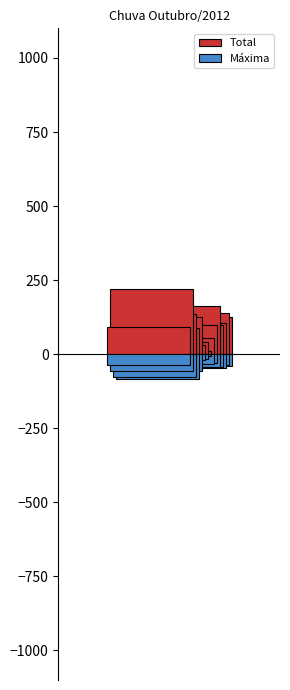

Reading left to right, list all the values displayed in this chart.

Total: Água Clara=91.2	Amambai=219.0	Aquidauana=134.4	Bela Vista=88.4	Campo Grande=125.0	Cassilândia=32.4	Chapadão do Sul=41.6	Corumbá=11.6	Coxim=53.8	Dourados=97.8	Itaquirai=164.0	Ivinhema=98.4	Jardim=106.8	Juti=139.2	Maracaju=124.4
Máxima: Água Clara=35.0	Amambai=56.2	Aquidauana=76.2	Bela Vista=85.0	Campo Grande=56.8	Cassilândia=19.8	Chapadão do Sul=16.2	Corumbá=4.6	Coxim=34.6	Dourados=29.6	Itaquirai=42.2	Ivinhema=42.2	Jardim=46.6	Juti=36.6	Maracaju=40.2